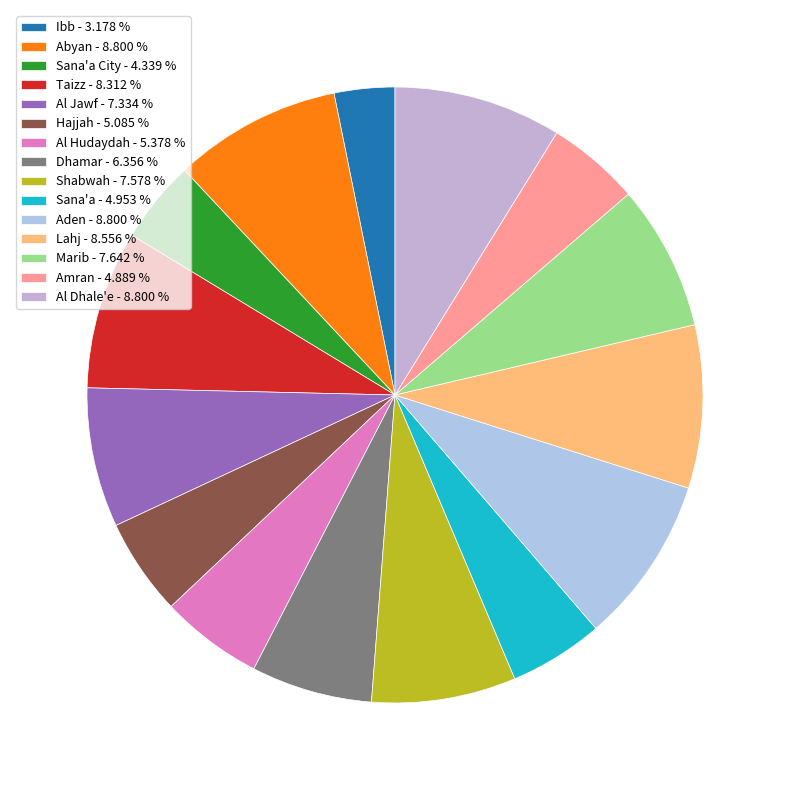

Is there any slice that represents more than half of the pie?

No